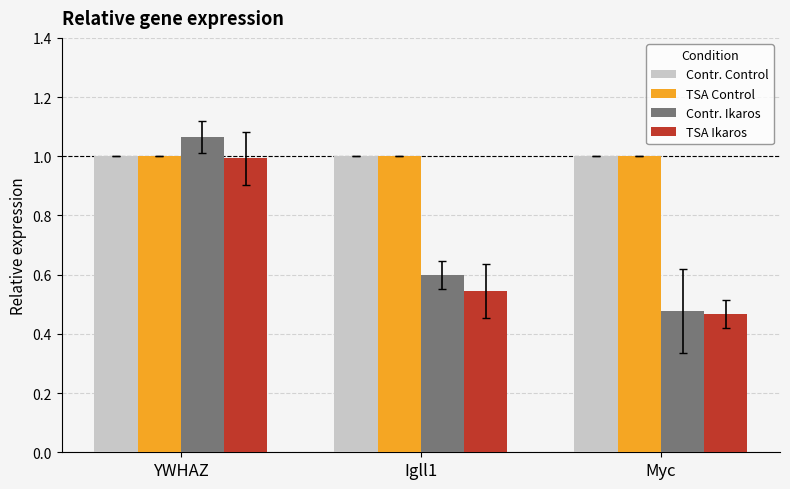

What position from the right is Igll1?

2